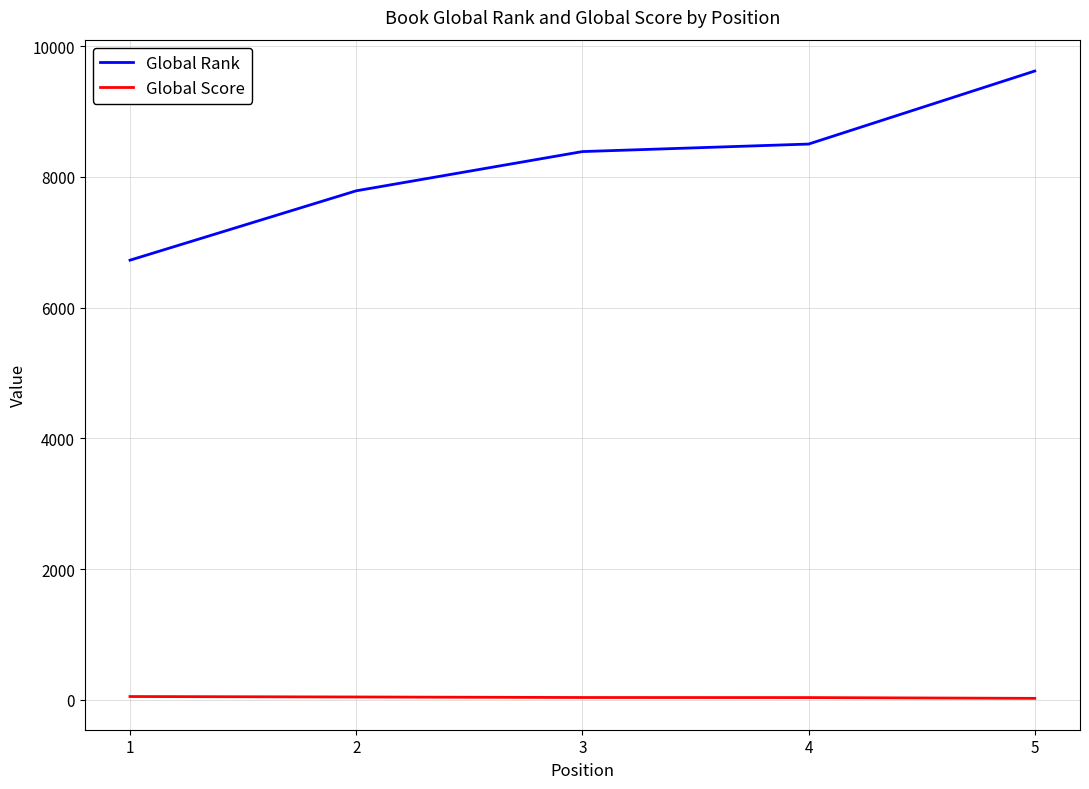

The value of Global Rank at 2 is 7787. True or false?

True